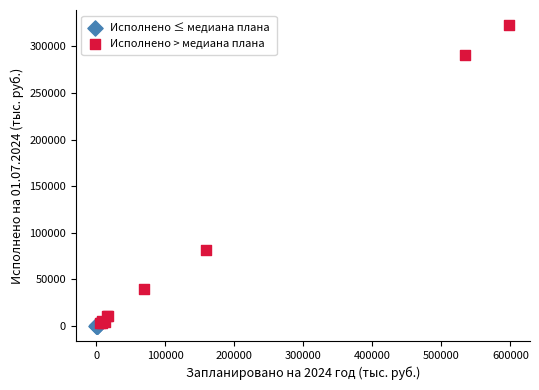

Which series contains the highest Y value?

Исполнено > медиана плана